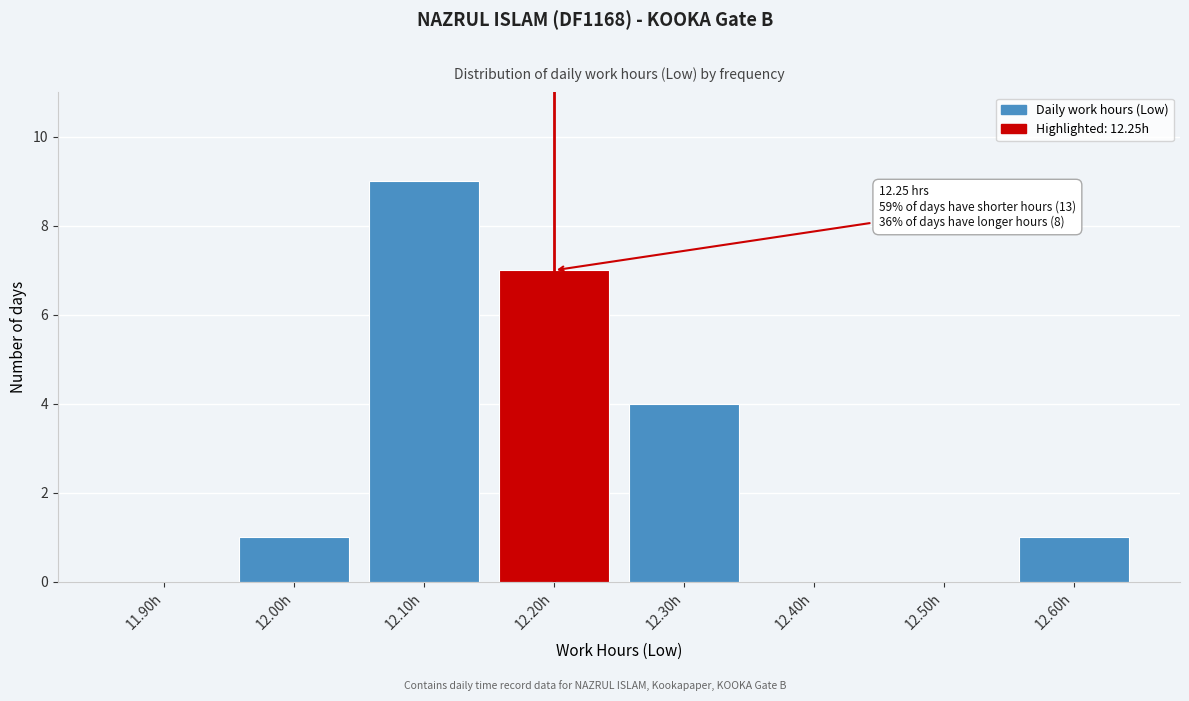

Reading left to right, extract all data points from this chart.

11.90h=0	12.00h=1	12.10h=9	12.20h=7	12.30h=4	12.40h=0	12.50h=0	12.60h=1